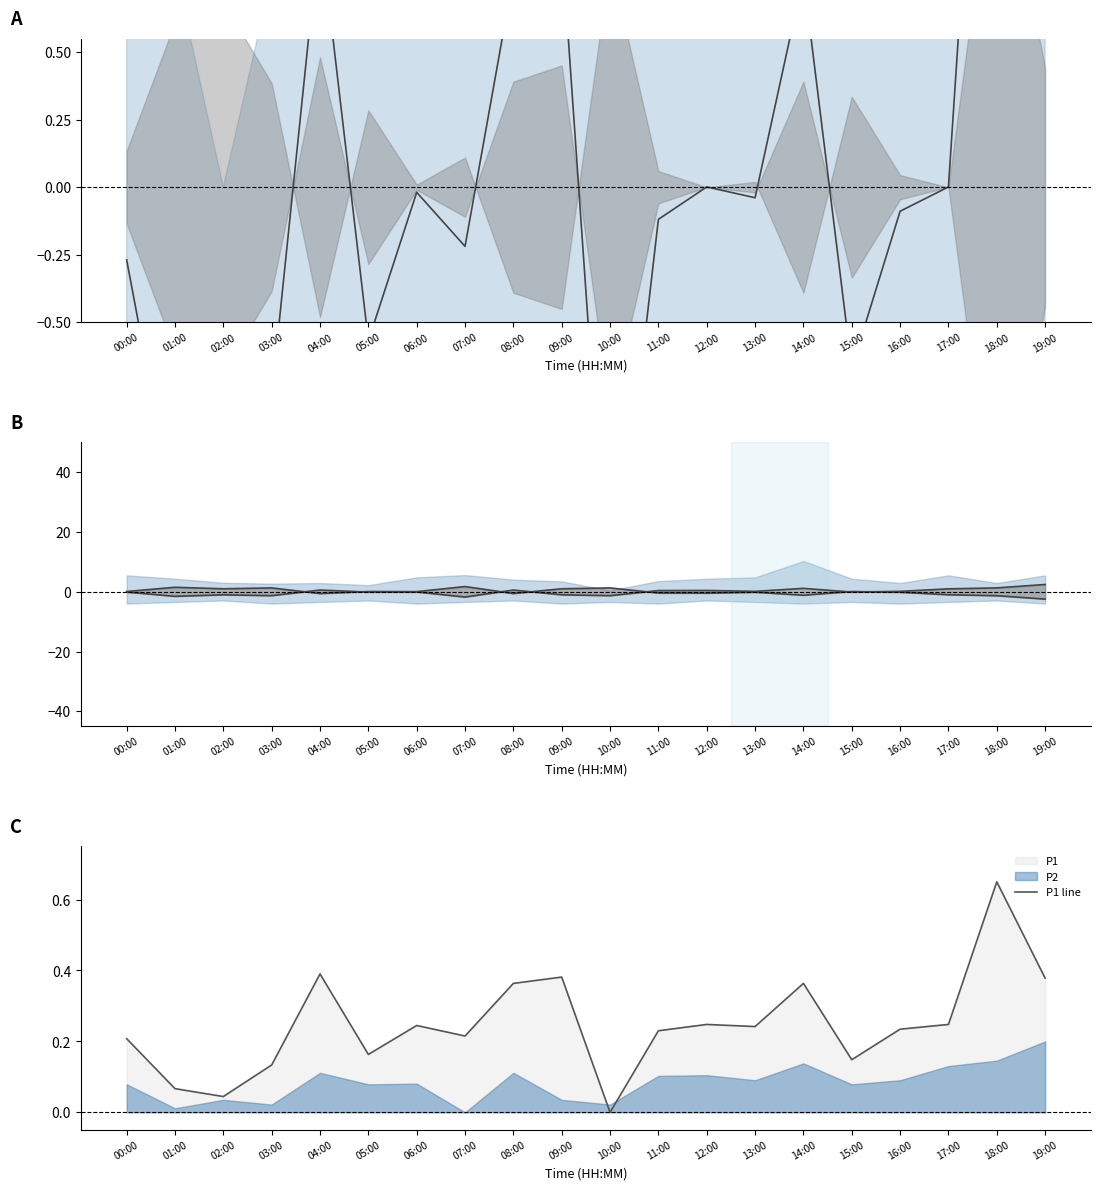

Count the number of categories in the chart.

20